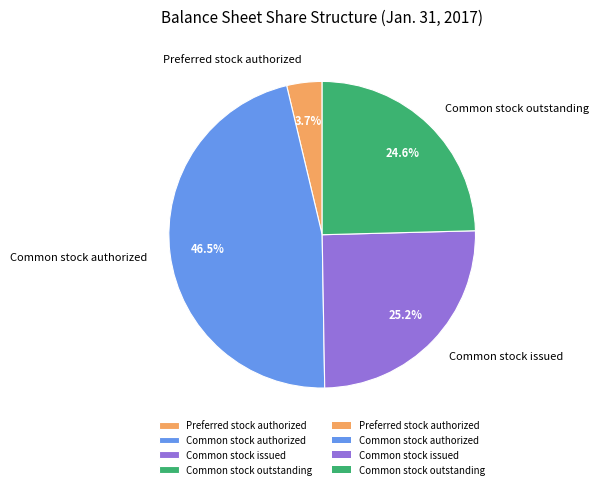

To the nearest percent, what portion does Preferred stock authorized represent?

4%